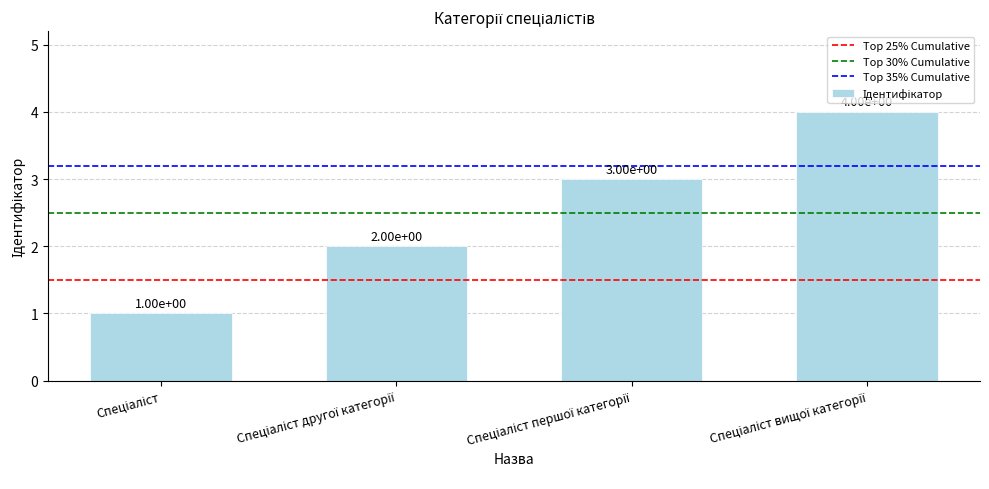

What is the sum of all values?

10